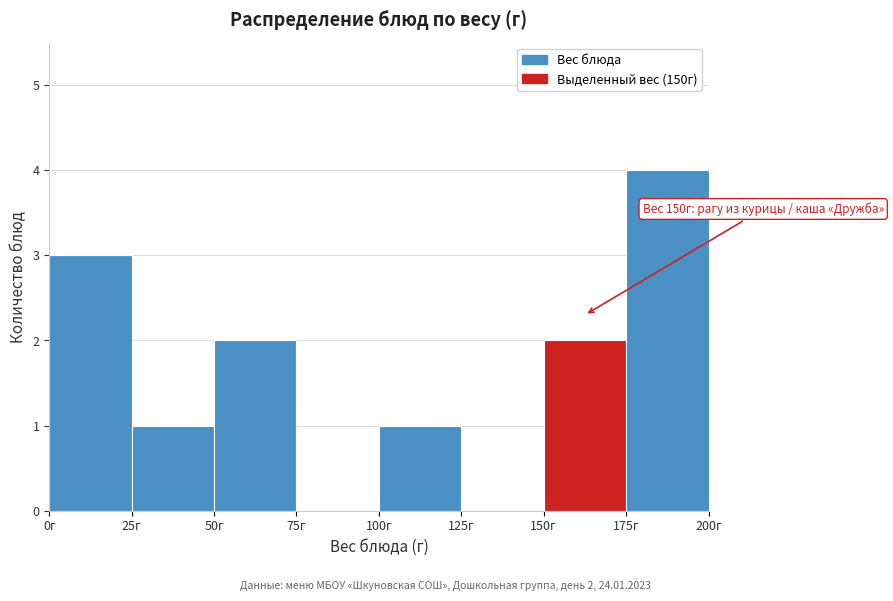

Over which range of the x-axis is the bar tallest?

175 to 200